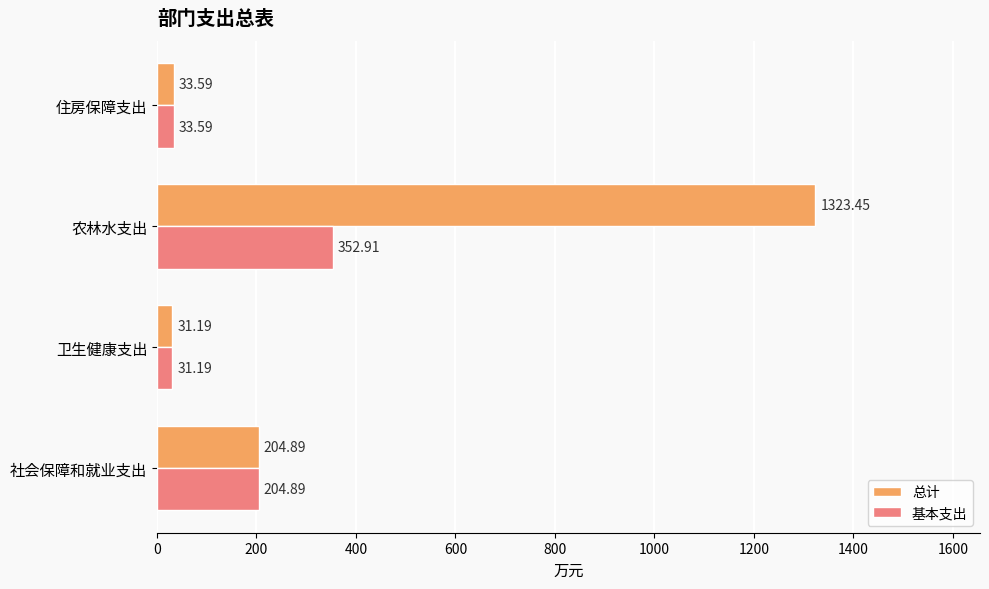

What is the difference between the second highest and minimum values in the 总计 series?

173.7